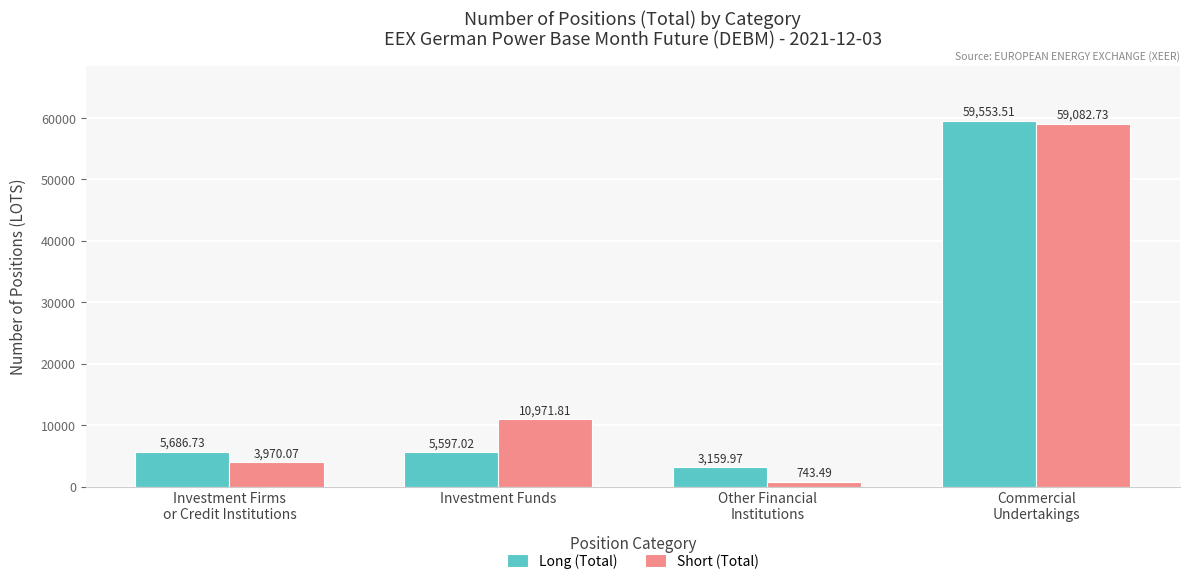

Rank the series by their average value, from lowest to highest.

Long (Total), Short (Total)